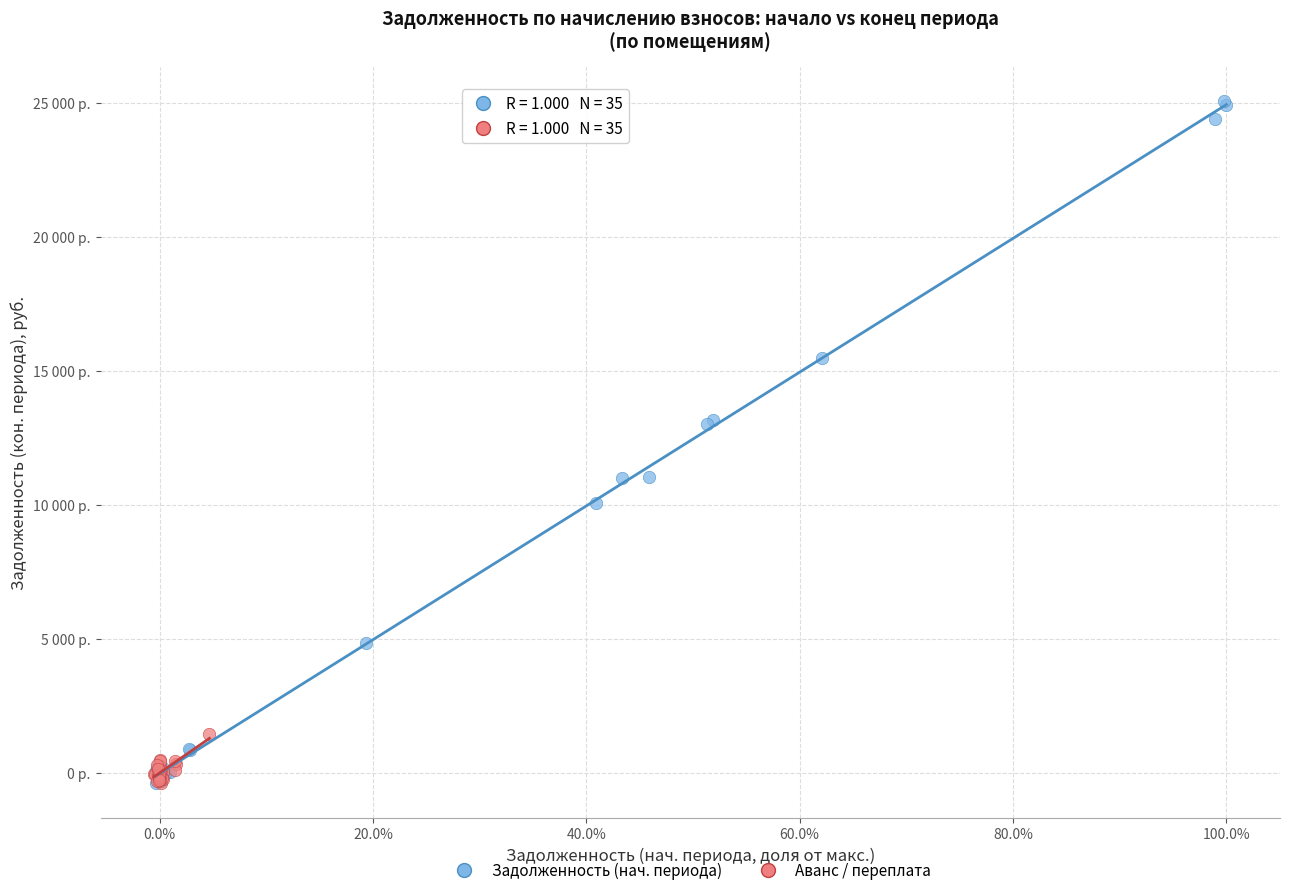

Which series has the widest spread of Y values?

Задолженность (нач. периода)